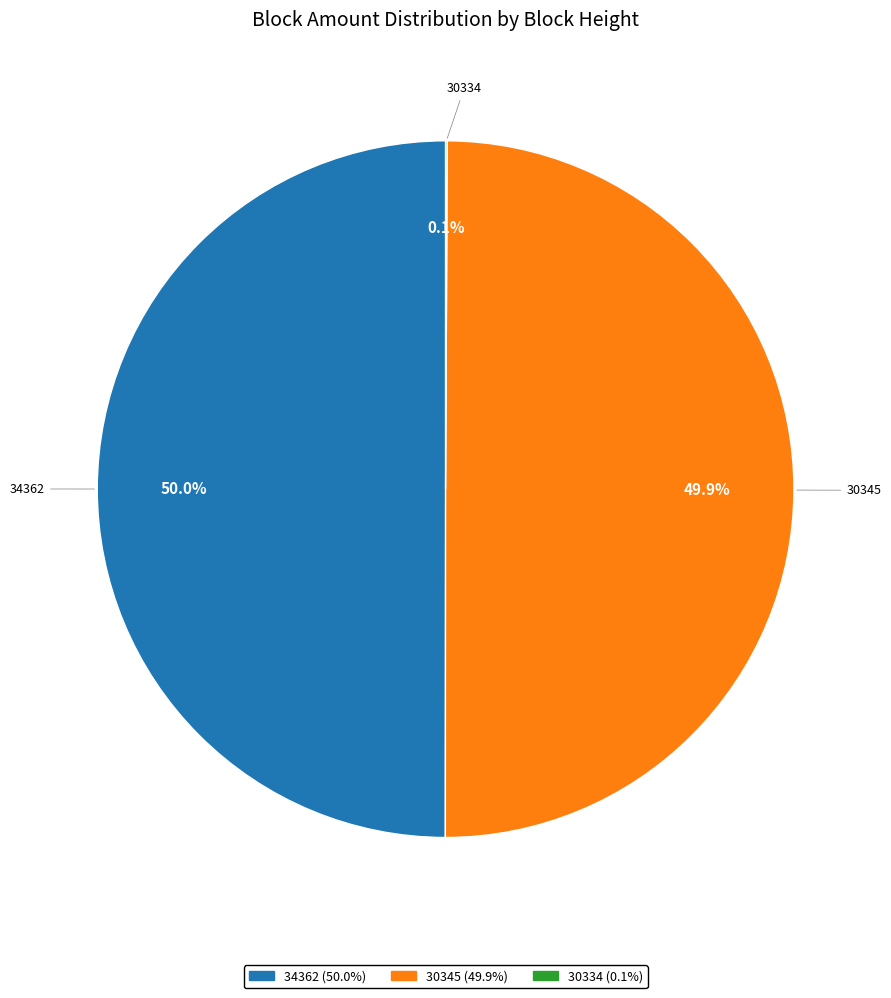

What portion of the pie excludes 30345?

50.1%